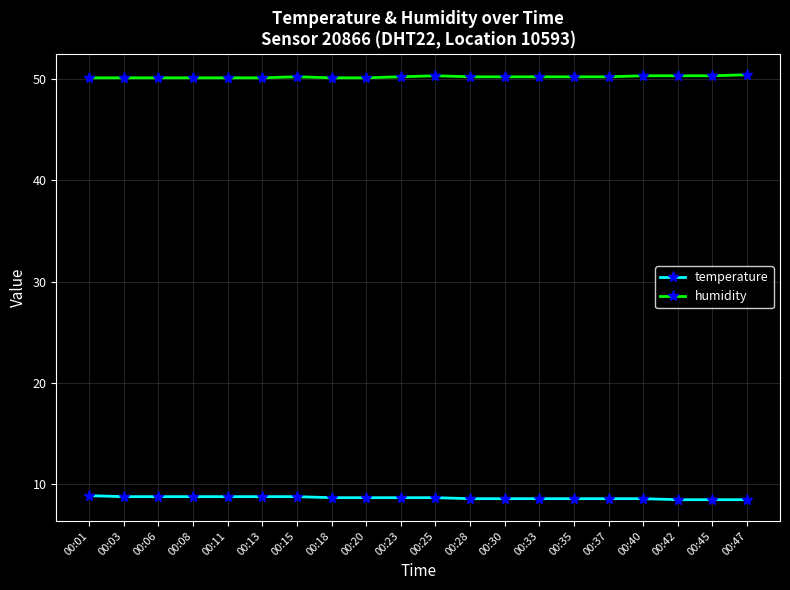

What is the sum of all humidity values?

1003.8